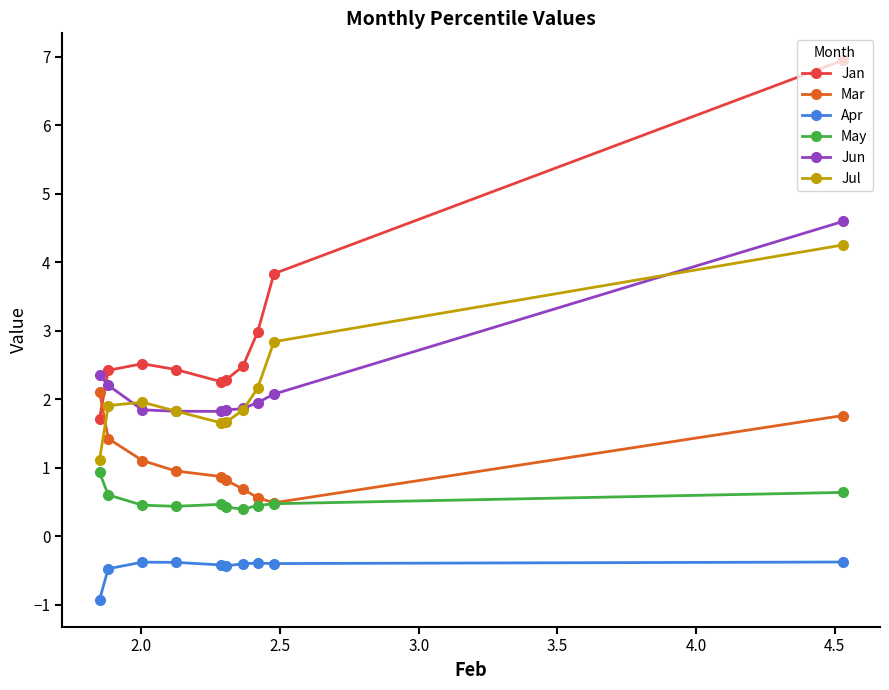

What is the lowest value of the Apr series?

-0.9